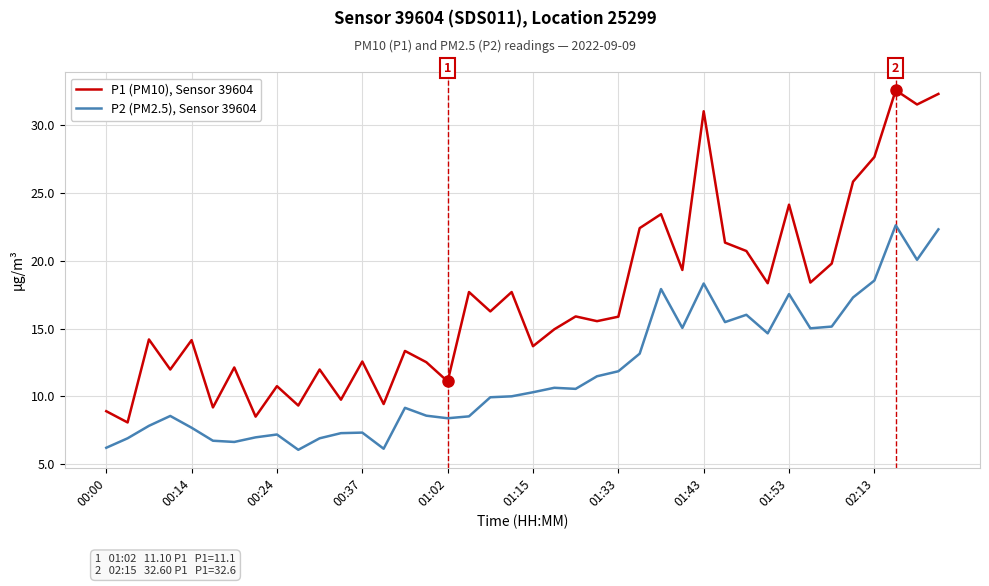

True or false: P2 (PM2.5), Sensor 39604 has more than 0 points higher than both neighbors.

True